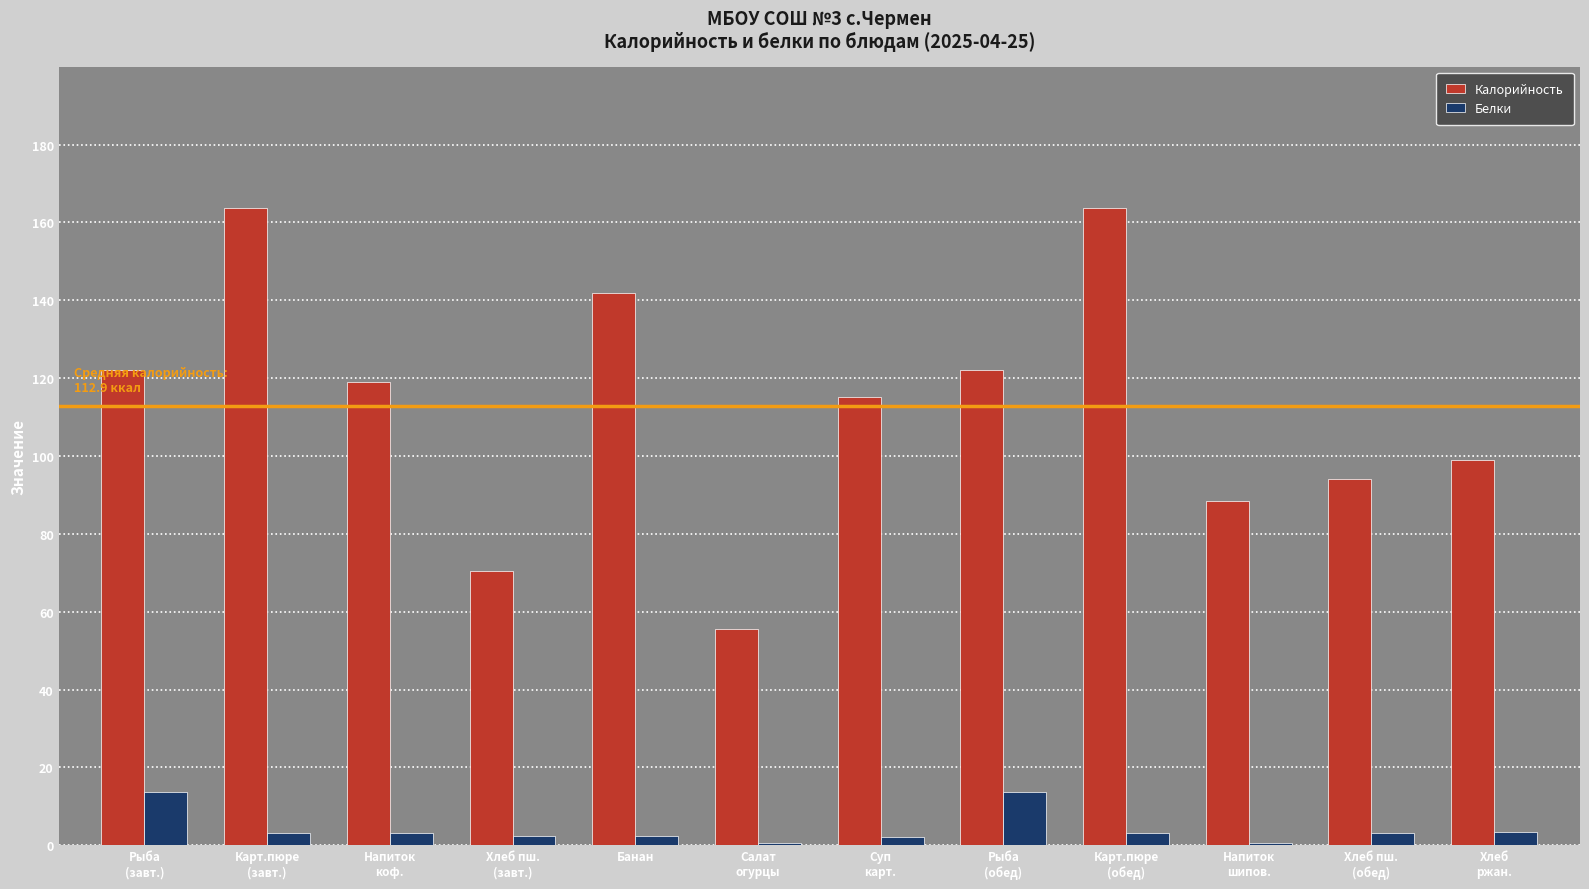

Are the bars horizontal?

No